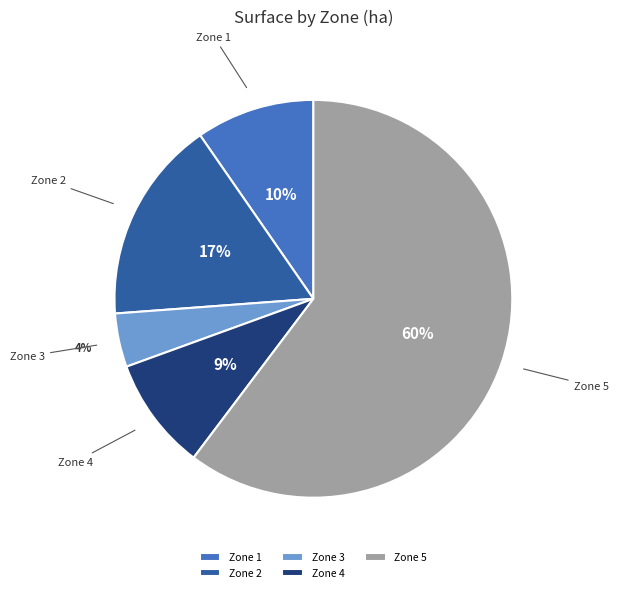

Which has a higher value, Zone 5 or Zone 1?

Zone 5